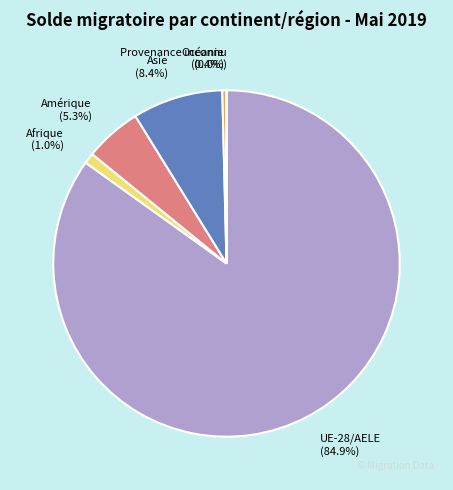

To the nearest percent, what is the combined percentage of Amérique and UE-28/AELE?

90%